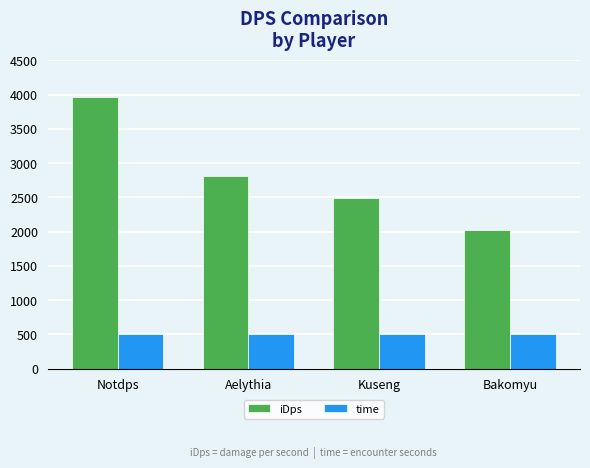

List the series in order of their overall mean, highest first.

iDps, time